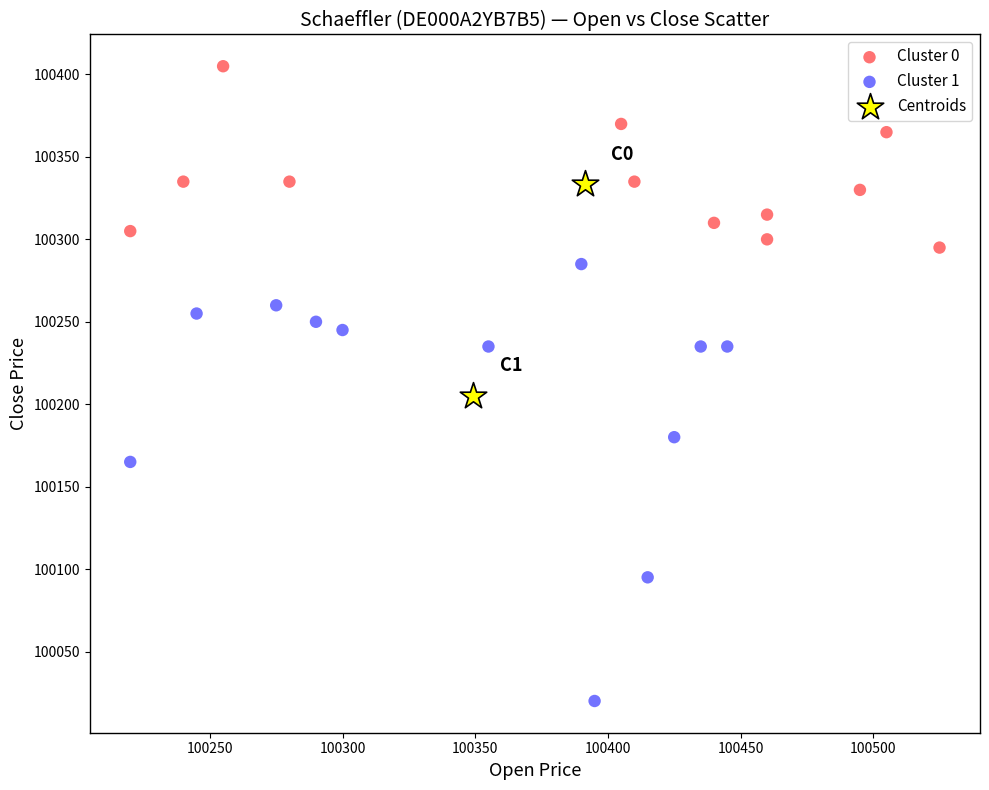

What are all the series names shown in the legend?

Cluster 0, Cluster 1, Centroids